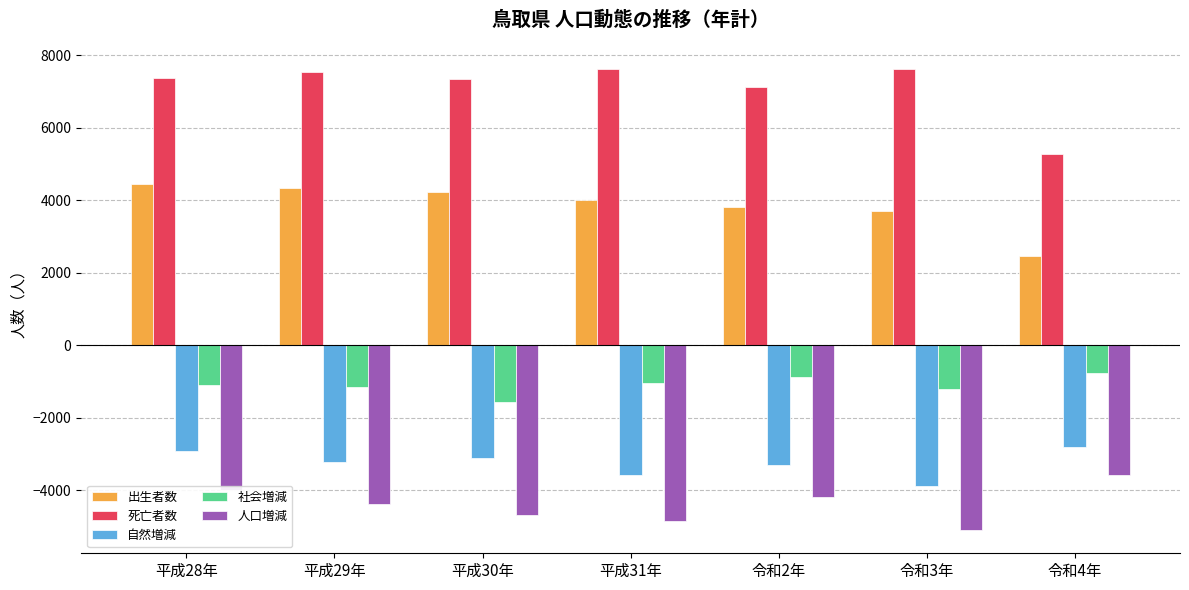

What is the lowest value of the 自然増減 series?

-3901